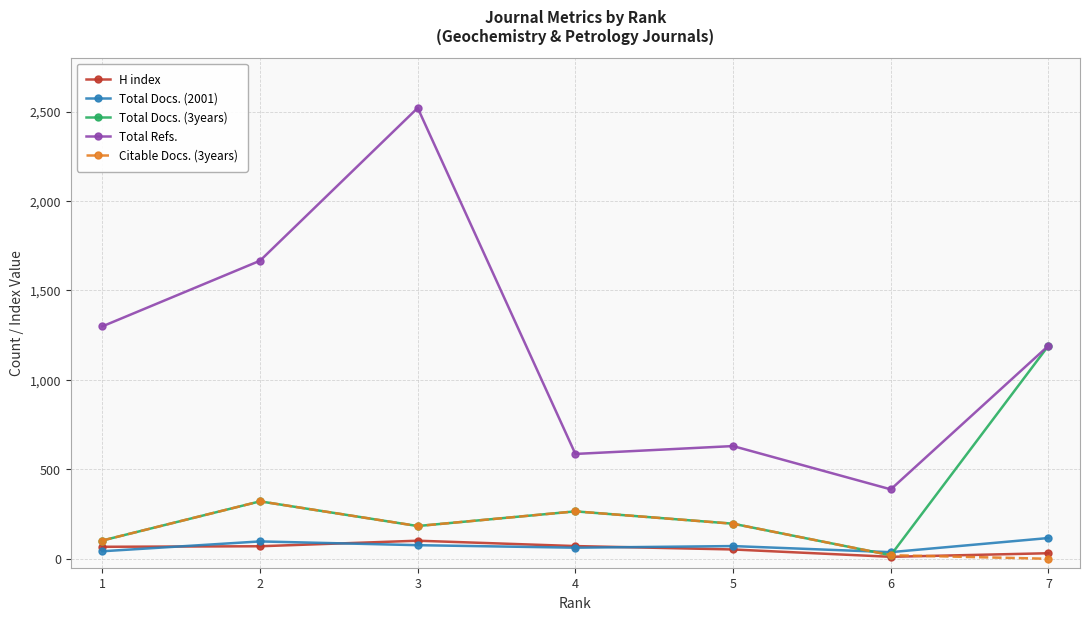

Rank the categories by Total Refs. value from highest to lowest.

3, 2, 1, 7, 5, 4, 6